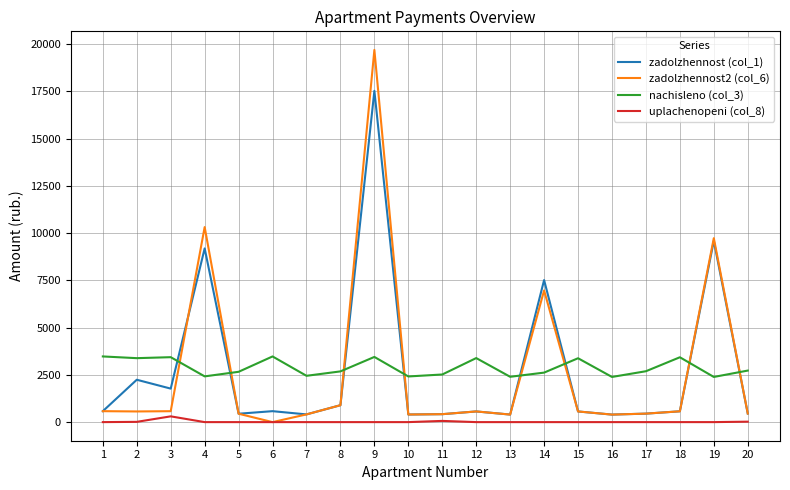

The value of zadolzhennost (col_1) at 19 is 9587.7. True or false?

True